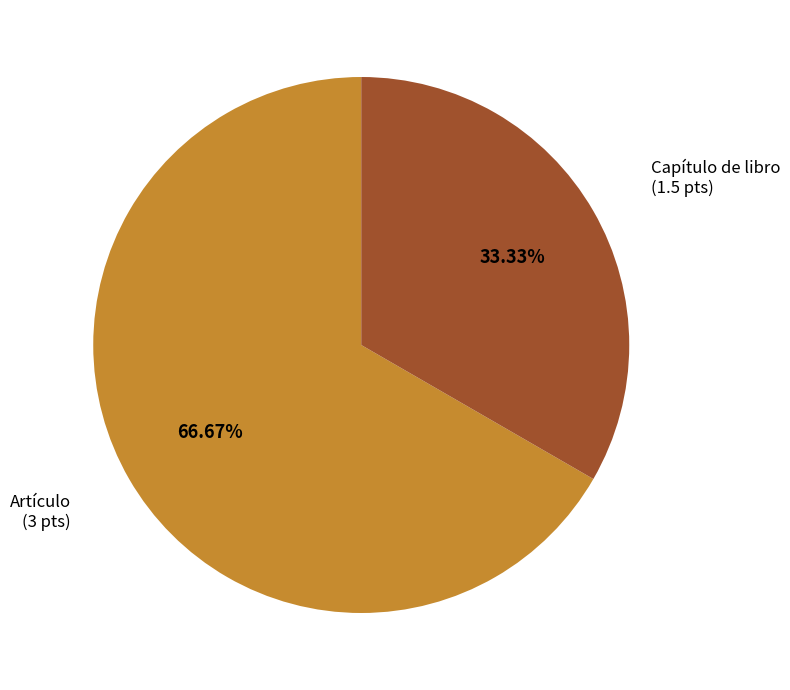

Is there any slice that represents more than half of the pie?

Yes